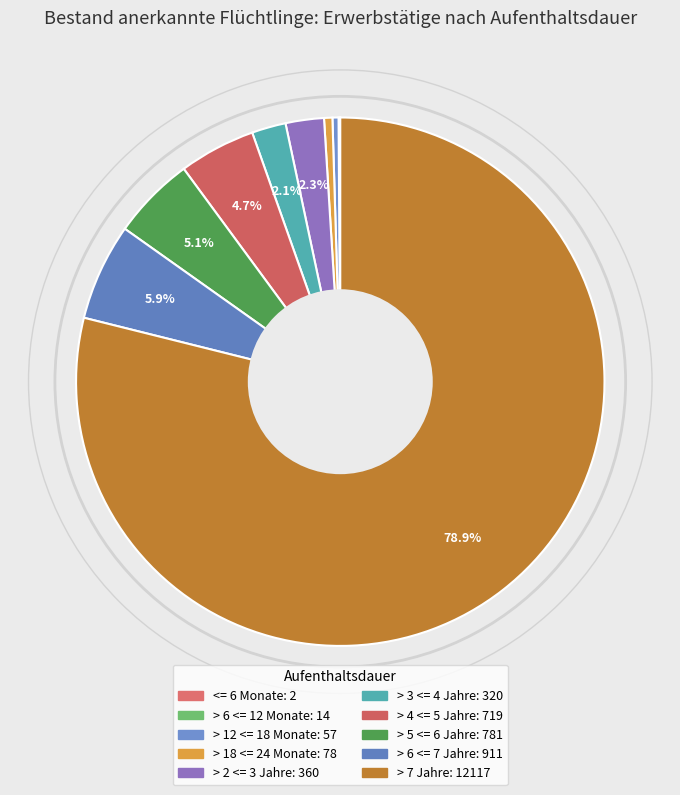

What is the change in value from > 12 <= 18 Monate to > 6 <= 7 Jahre?

+854